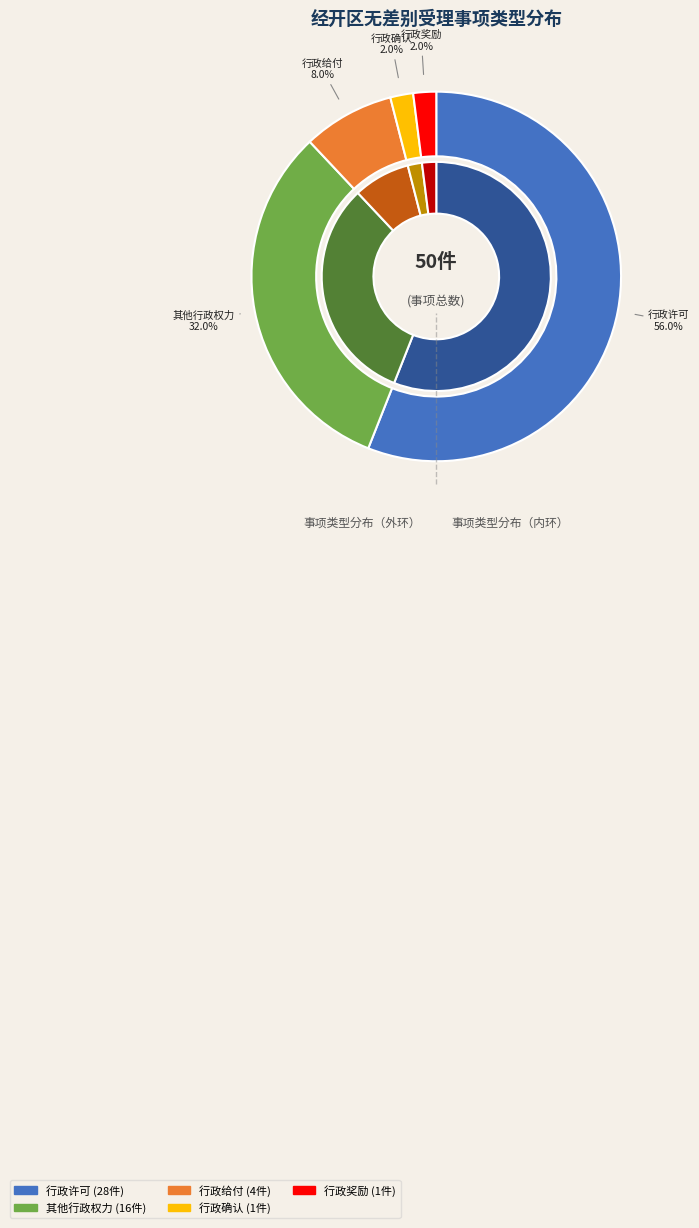

How many slices are in this pie chart?

5